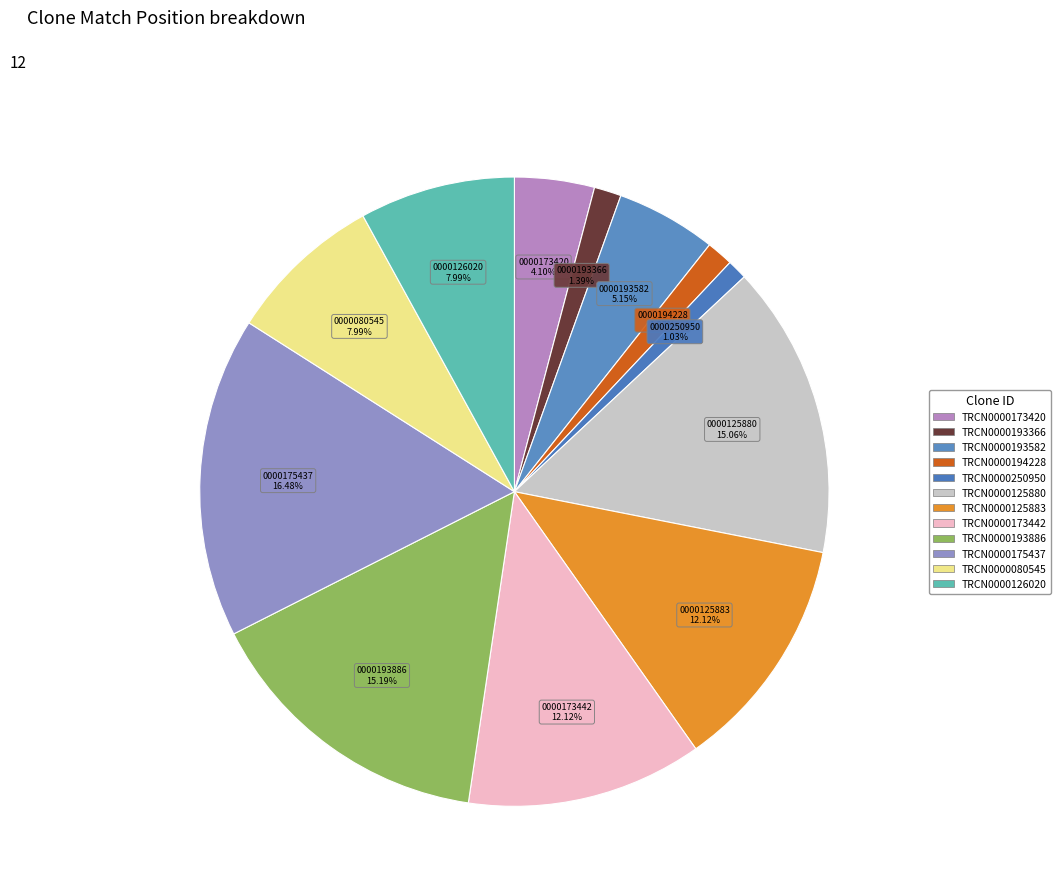

Rank the categories by value from lowest to highest.

TRCN0000250950, TRCN0000194228, TRCN0000193366, TRCN0000173420, TRCN0000193582, TRCN0000080545, TRCN0000126020, TRCN0000125883, TRCN0000173442, TRCN0000125880, TRCN0000193886, TRCN0000175437